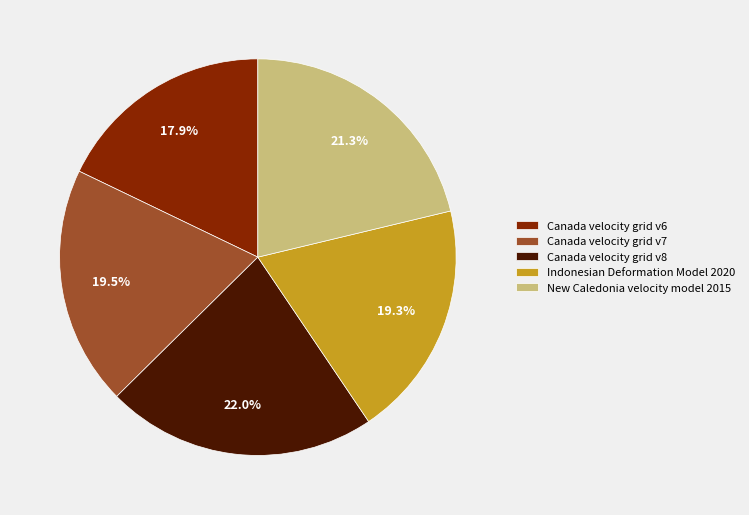

Combined, do New Caledonia velocity model 2015 and Indonesian Deformation Model 2020 account for over 50%?

No